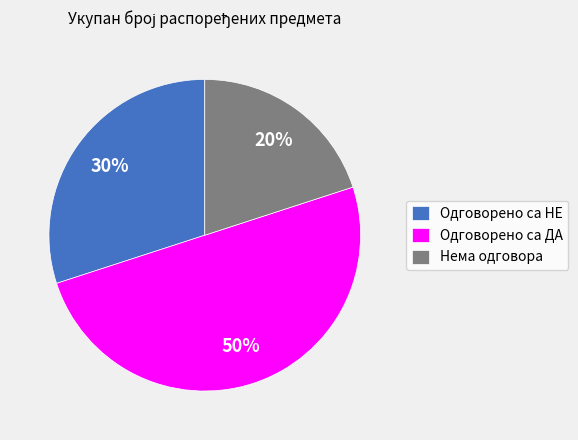

Combined, do Одговорено са НЕ and Одговорено са ДА account for over 50%?

Yes